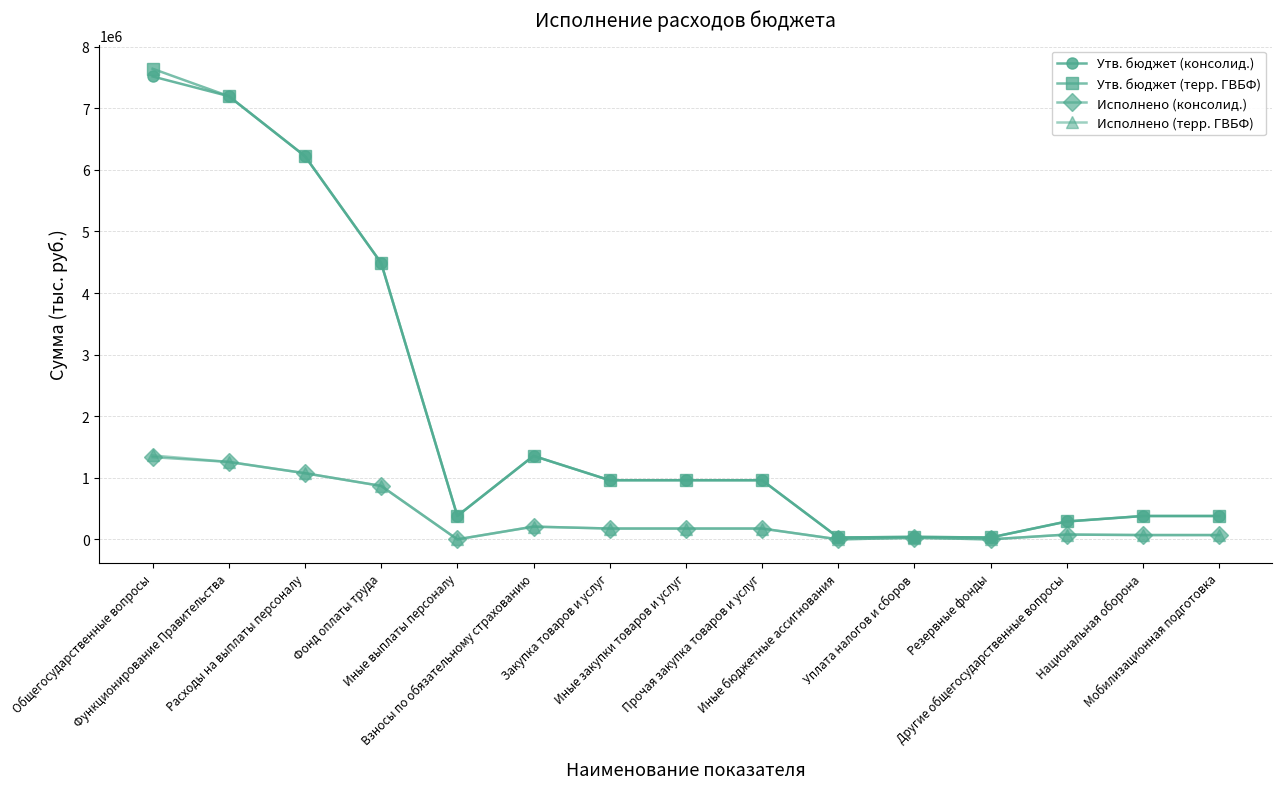

What is the maximum value shown in the chart?

7641400.0